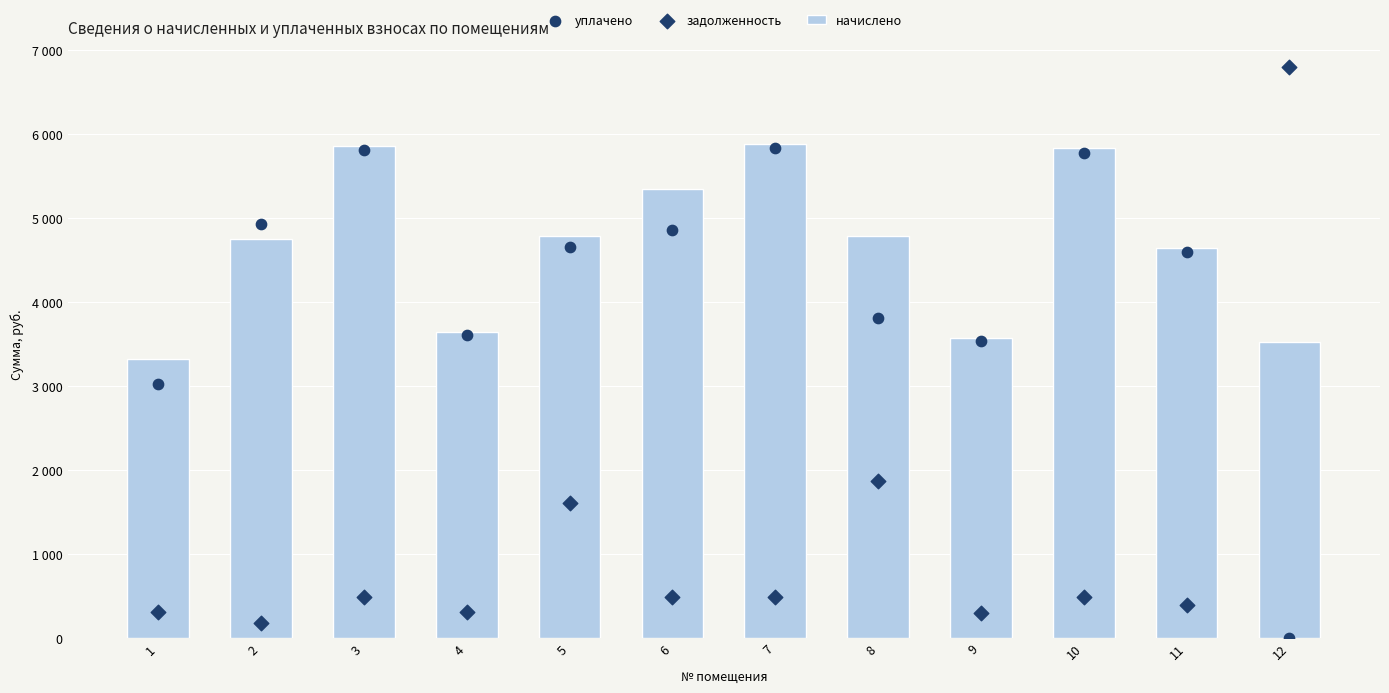

What is the total value across all series at 10?

12089.7